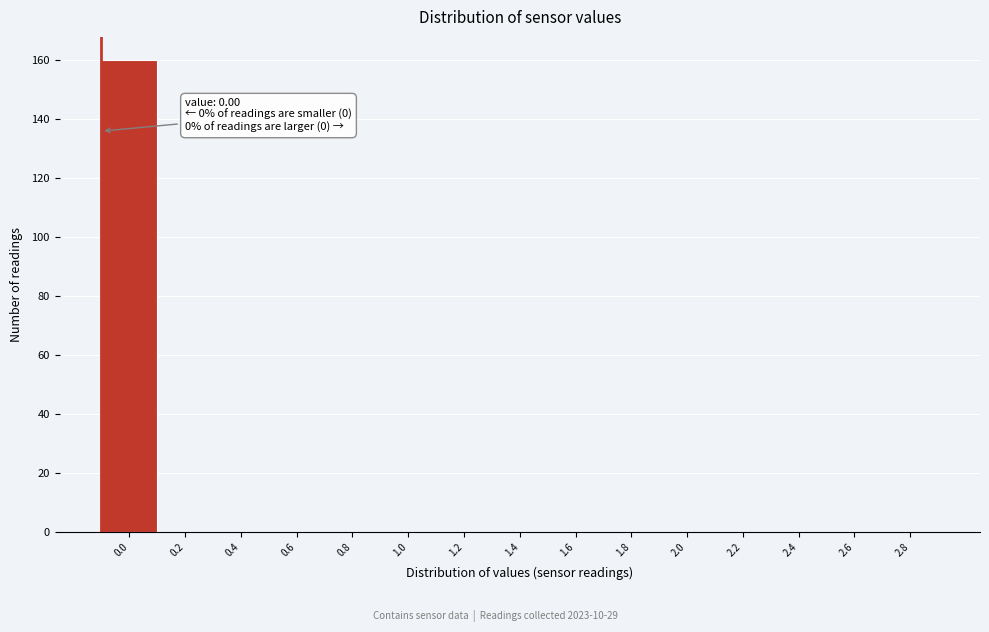

Reading right to left, transcribe all the data shown in this chart.

2.8=0	2.6=0	2.4=0	2.2=0	2.0=0	1.8=0	1.6=0	1.4=0	1.2=0	1.0=0	0.8=0	0.6=0	0.4=0	0.2=0	0.0=160